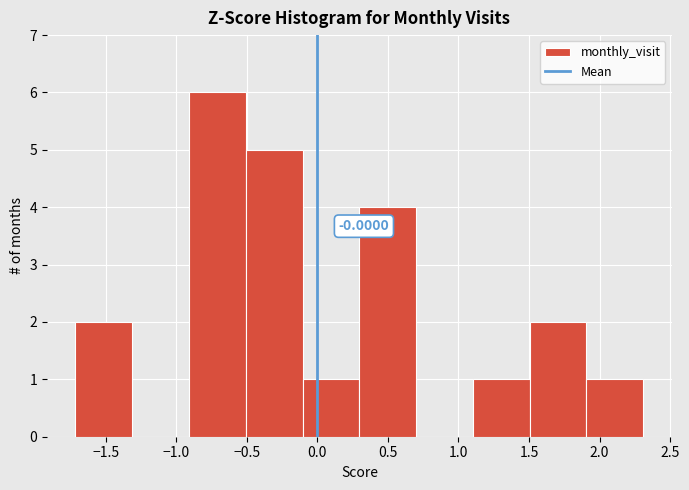

Over which range of the x-axis is the bar tallest?

-0.9 to -0.5